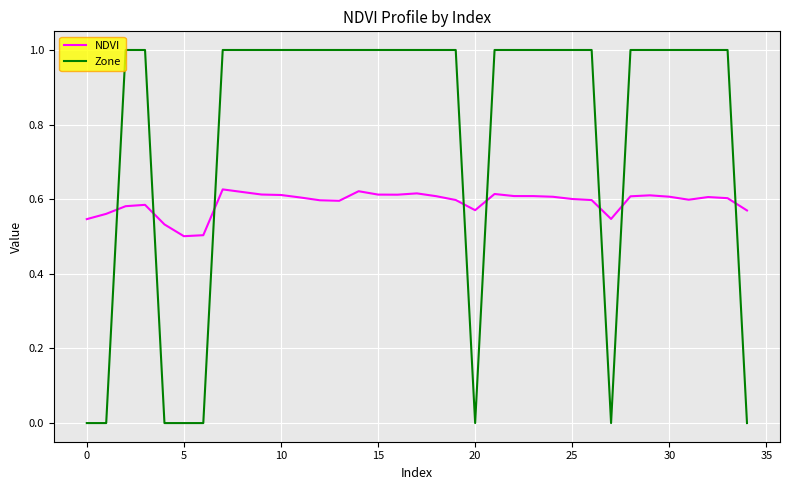

Which series has the largest total across all categories?

Zone